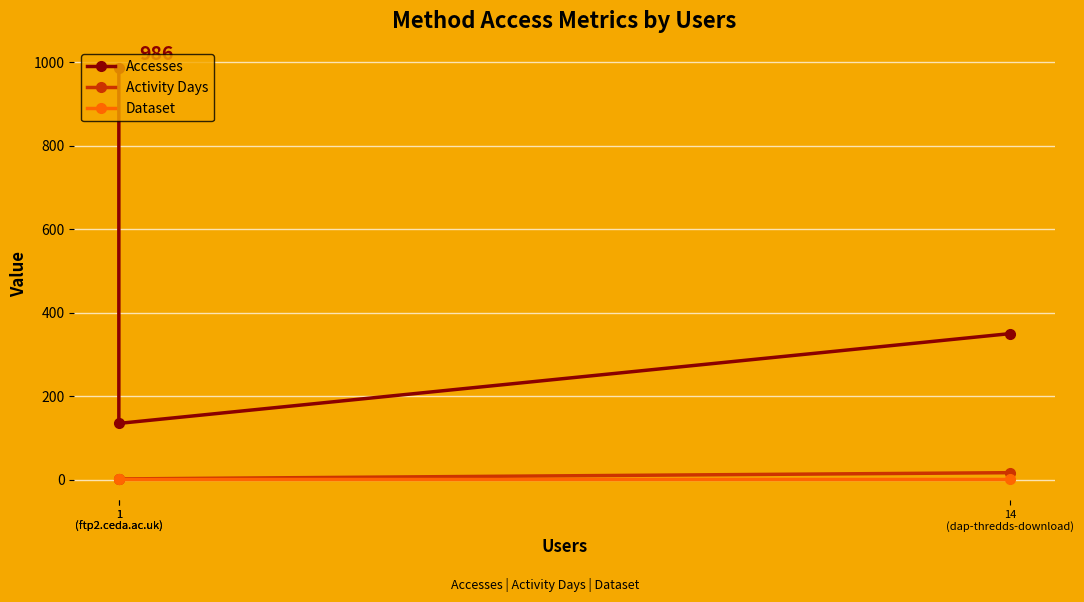

The value of Accesses at 14
(dap-thredds-download) is 181. True or false?

False